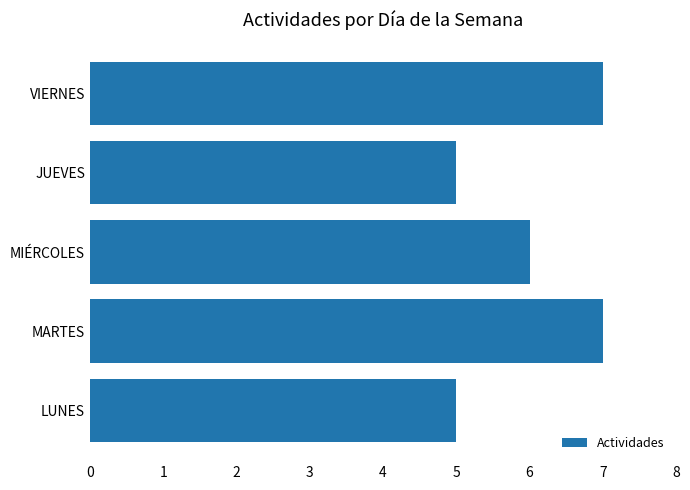

Is it true that the value at MIÉRCOLES is 6?

True